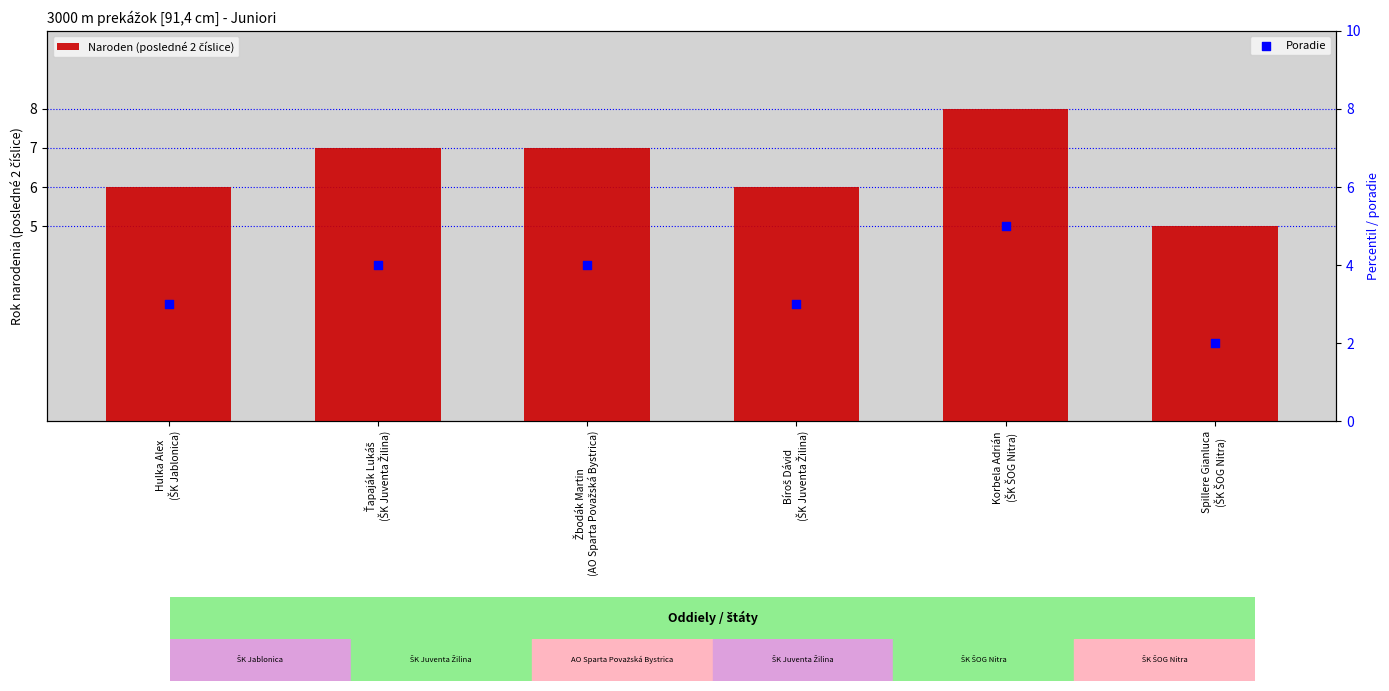

Which series has the largest total across all categories?

Naroden (posledné 2 číslice)